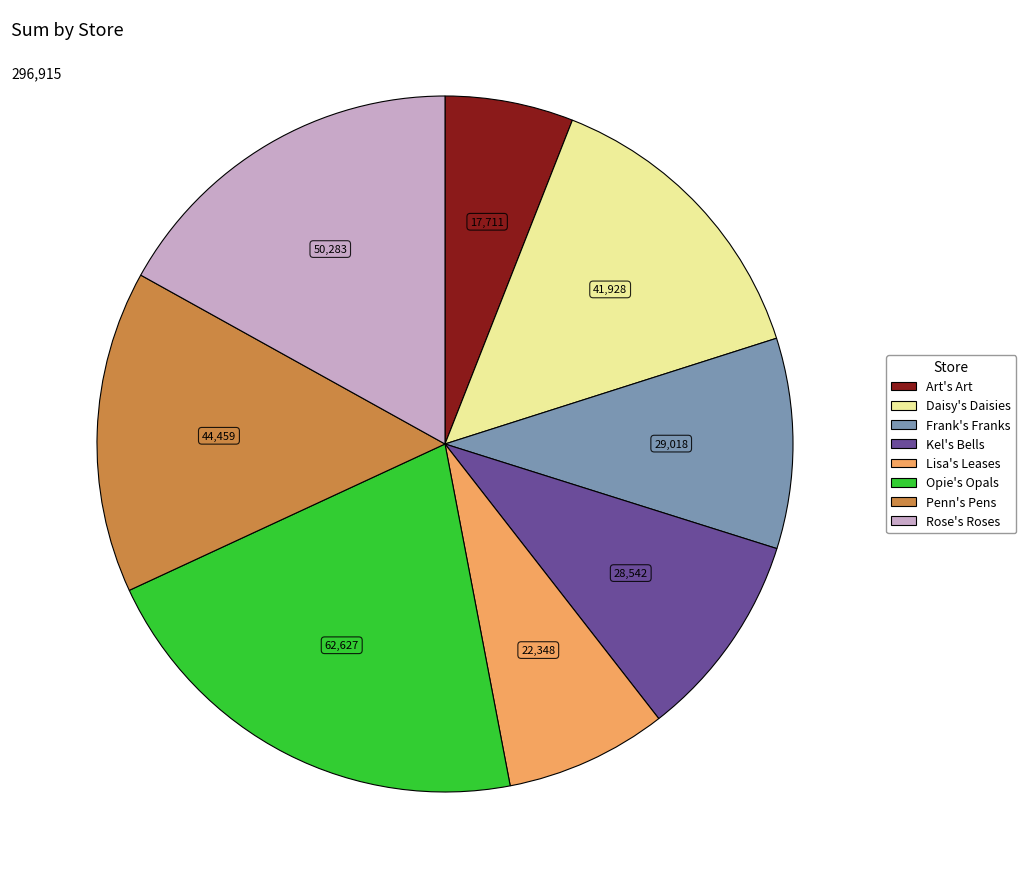

Which slice is the largest?

Opie's Opals